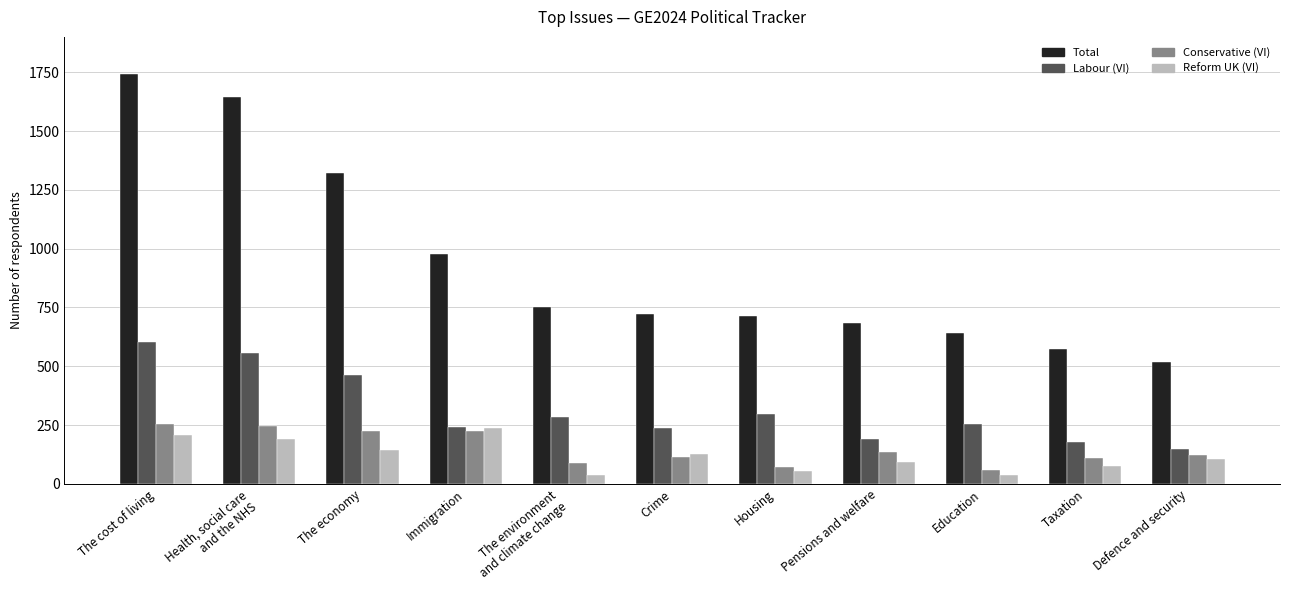

What is the difference between the Total values at Health, social care
and the NHS and The cost of living?

98